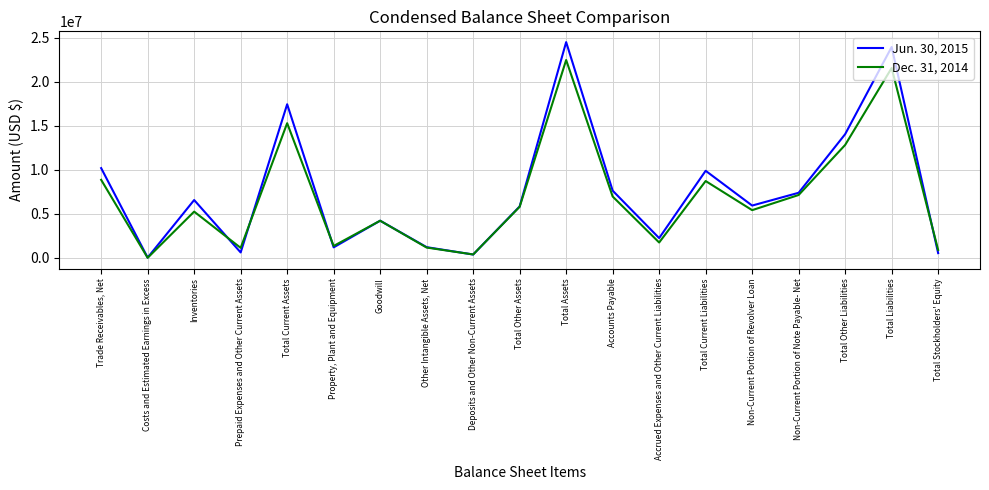

The Jun. 30, 2015 series shows 11587968 at Total Current Assets. True or false?

False